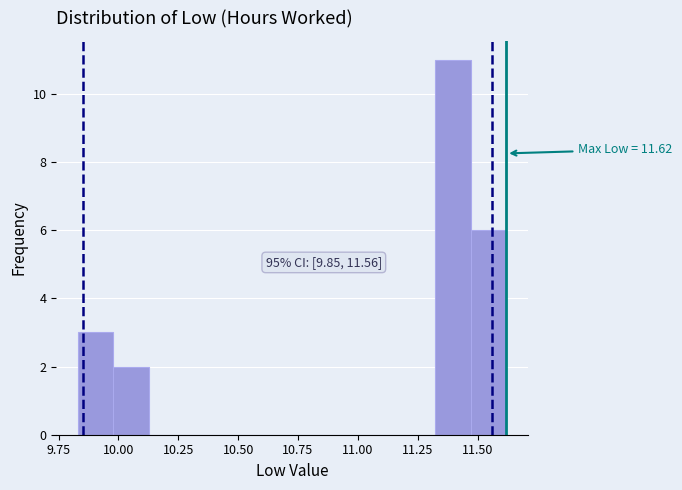

Read against the x-axis, roughly where is the centre of the tallest bar?

11.40